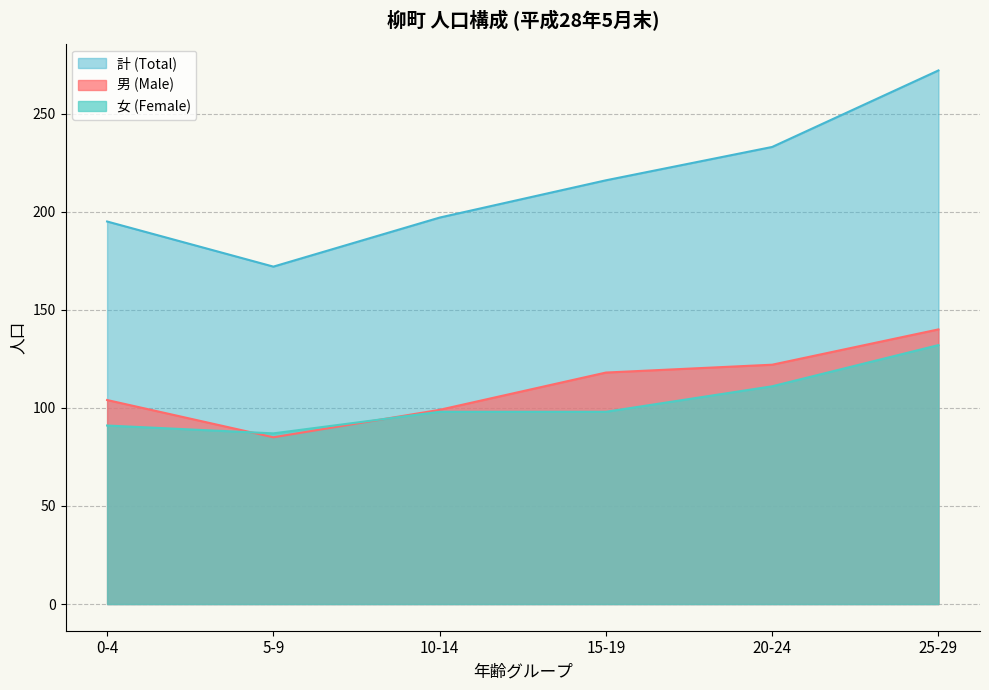

True or false: 計 (Total) and 女 (Female) intersect in this chart.

False